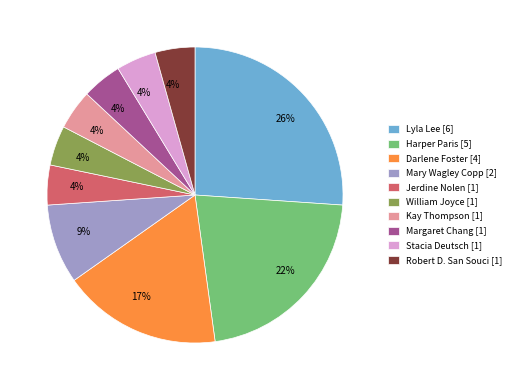

Is it true that William Joyce [1] is 14% of the pie?

False